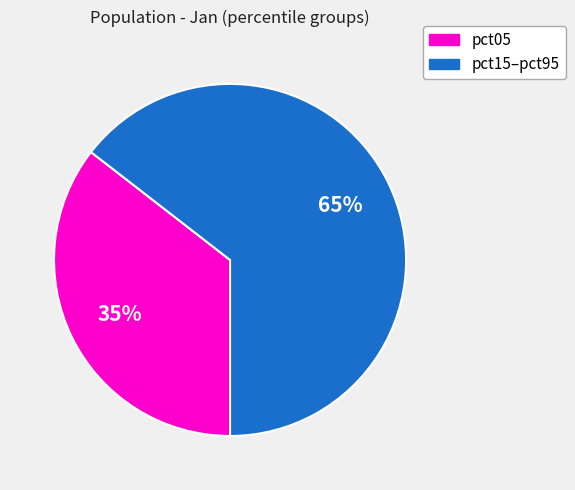

To the nearest percent, what is the average slice percentage?

50%